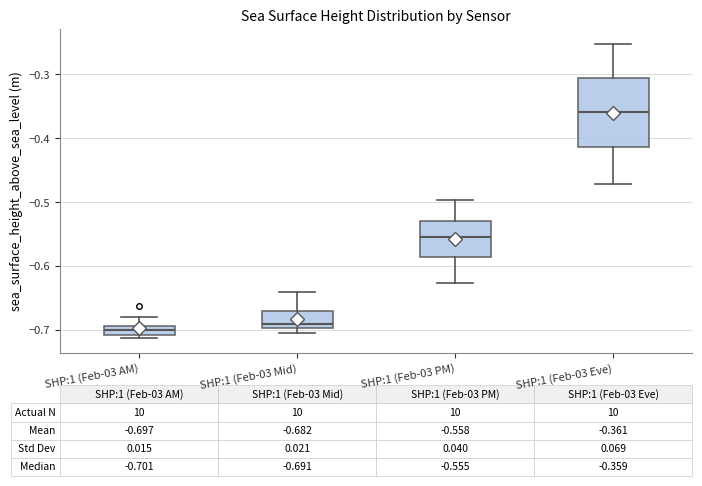

Comparing the boxes themselves (not the whiskers), which one is the tallest?

SHP:1 (Feb-03 Eve)